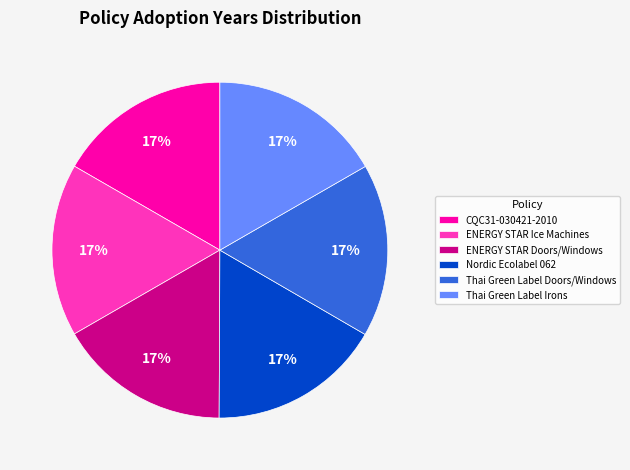

Is it true that Nordic Ecolabel 062 is 17% of the pie?

True